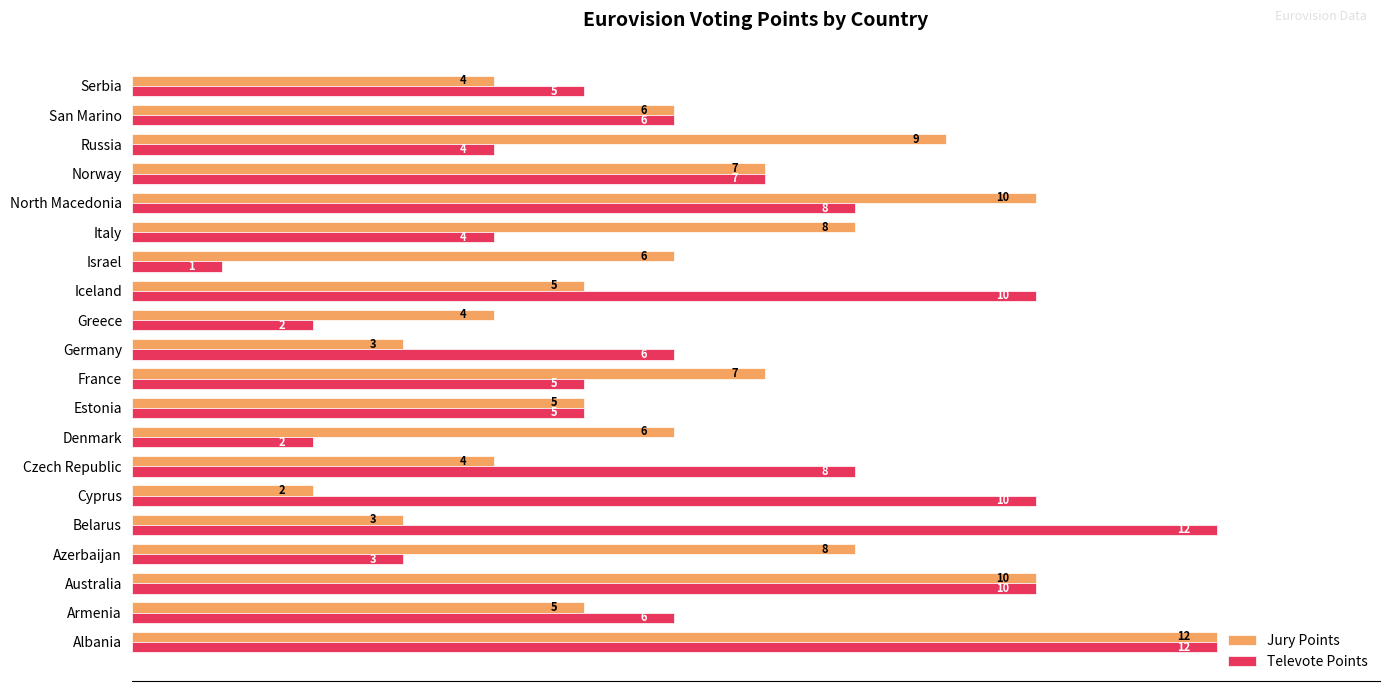

Which series has the largest total across all categories?

Televote Points